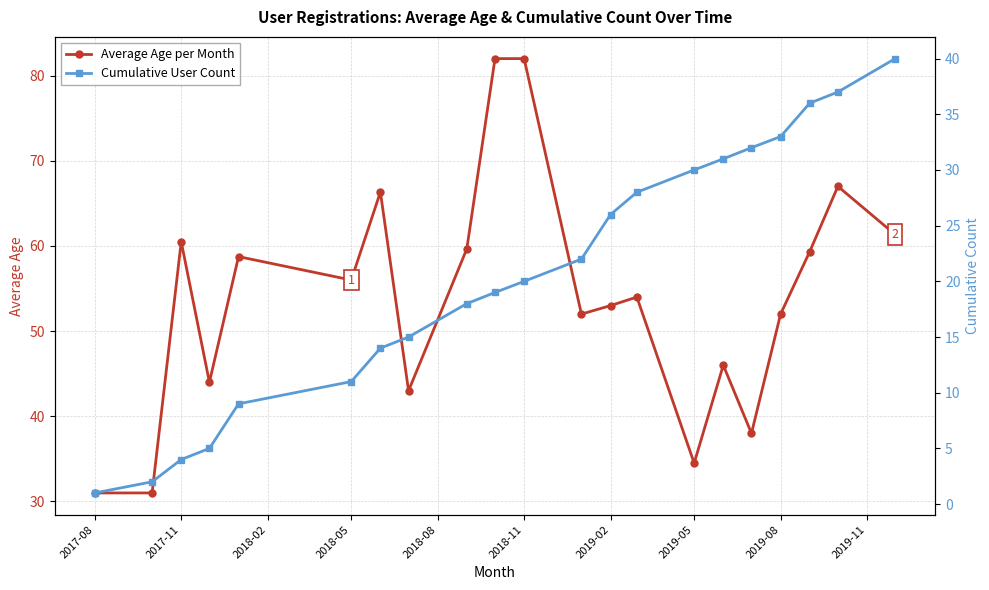

What is the lowest value of the Average Age per Month series?

31.0